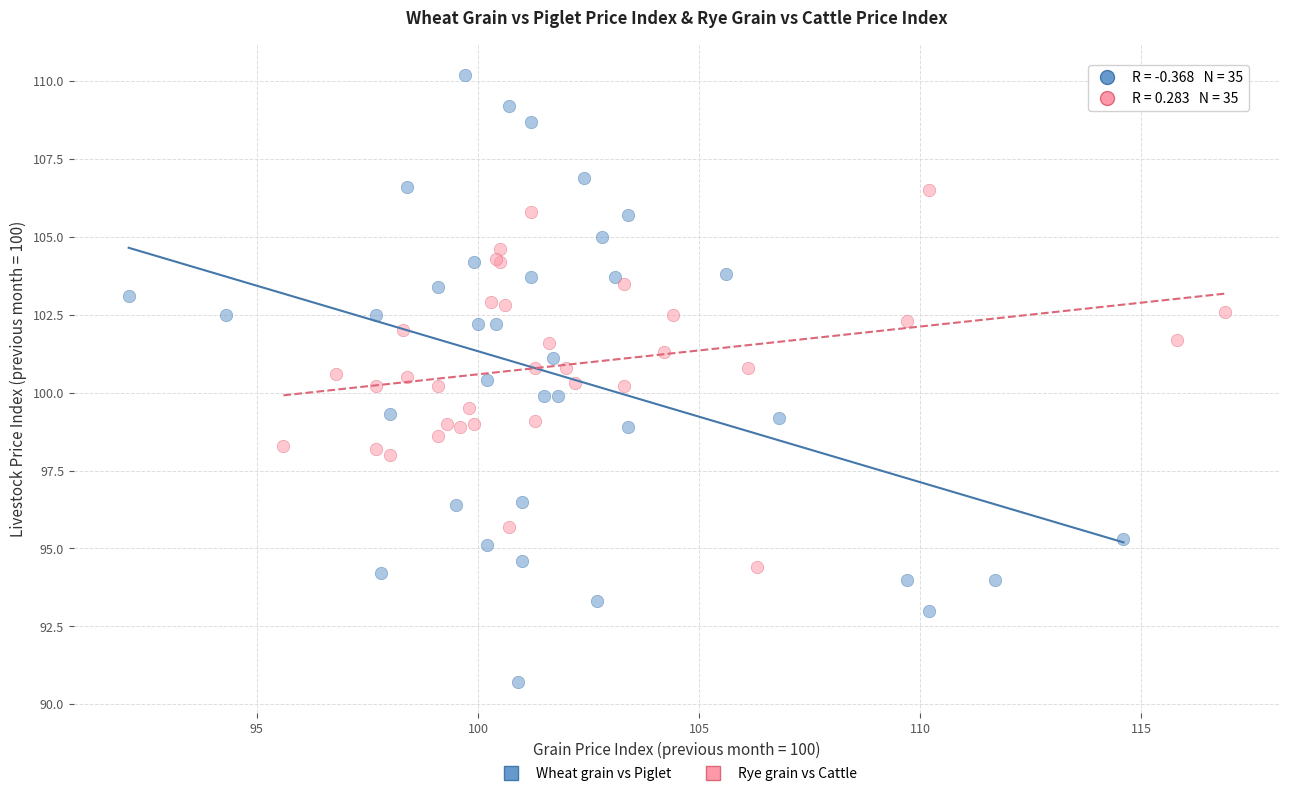

Which series reaches the maximum Y coordinate?

Wheat grain vs Piglet